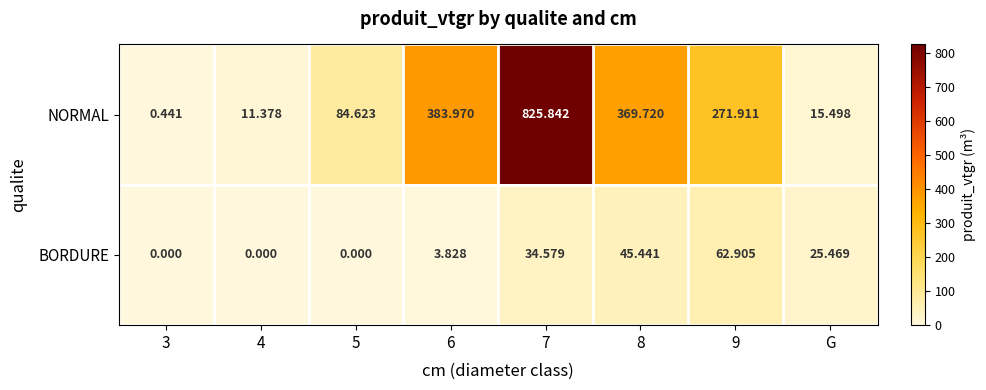

Rank the series by their average value, from lowest to highest.

BORDURE, NORMAL